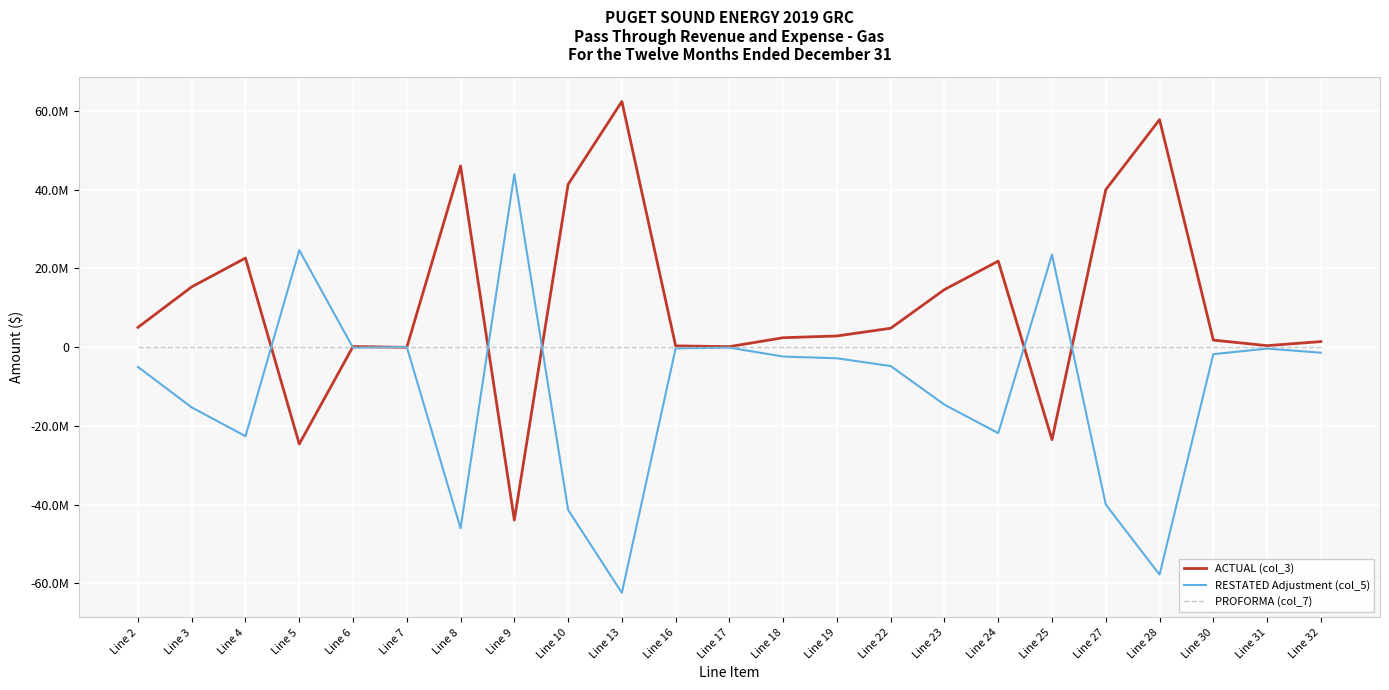

Is this an area chart (filled region under the line)?

No